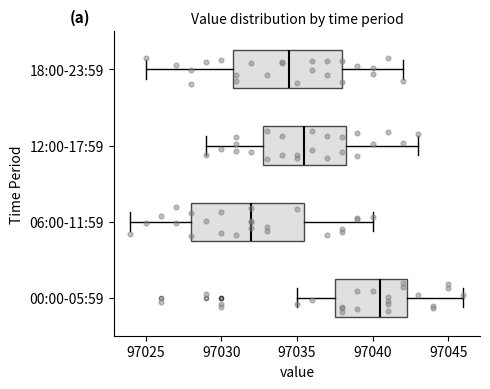

Reading bottom to top, read every box against the x-axis: the position of its median line, the range the box covers, and the ends of its whiskers. The values are not printed on the chart, so give them approximately, as read against the axis.

00:00-05:59: median 97040.5, box 97037.5 to 97042.5, whiskers 97035.0 to 97046.0
06:00-11:59: median 97032.0, box 97028.0 to 97035.5, whiskers 97024.0 to 97040.0
12:00-17:59: median 97035.5, box 97033.0 to 97038.5, whiskers 97029.0 to 97043.0
18:00-23:59: median 97034.5, box 97031.0 to 97038.0, whiskers 97025.0 to 97042.0